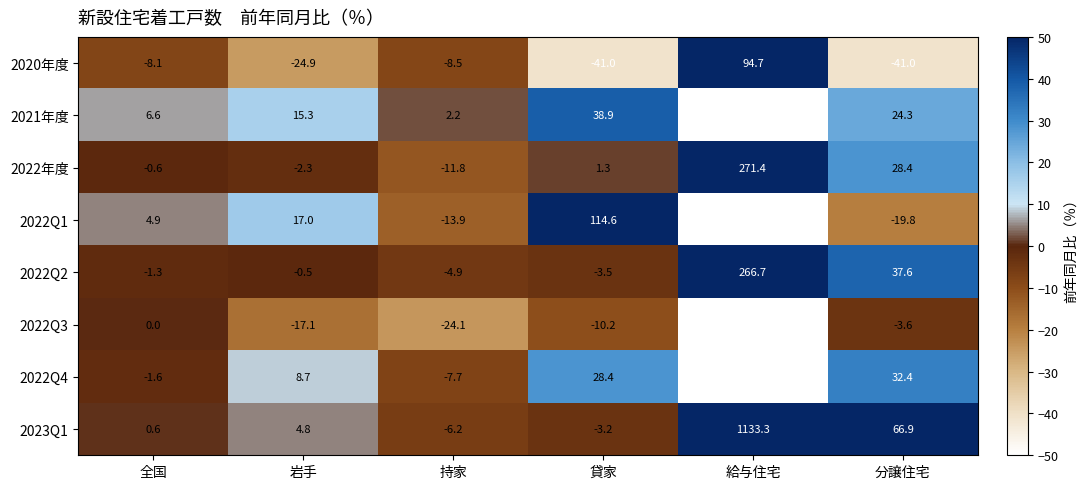

What is the maximum value shown in the chart?

1133.3